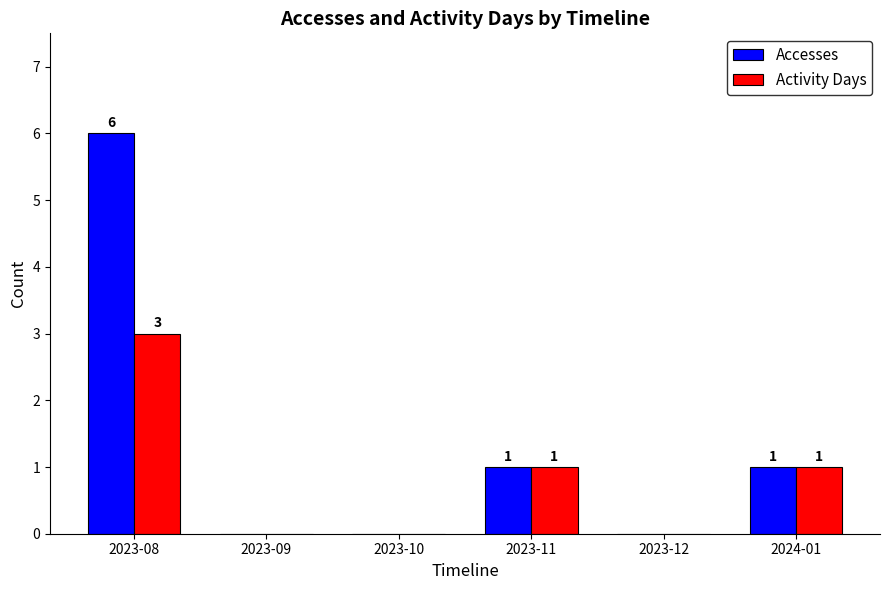

What is the greatest value displayed?

6